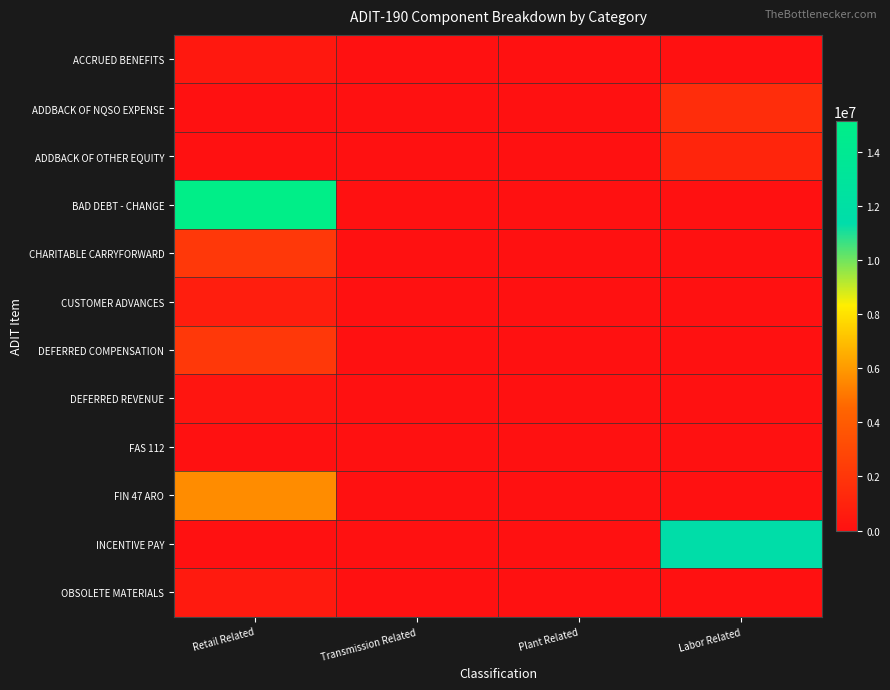

At Retail Related, list the series in order from smallest to largest.

ADDBACK OF NQSO EXPENSE, ADDBACK OF OTHER EQUITY, FAS 112, INCENTIVE PAY, DEFERRED REVENUE, ACCRUED BENEFITS, OBSOLETE MATERIALS, CUSTOMER ADVANCES, CHARITABLE CARRYFORWARD, DEFERRED COMPENSATION, FIN 47 ARO, BAD DEBT - CHANGE